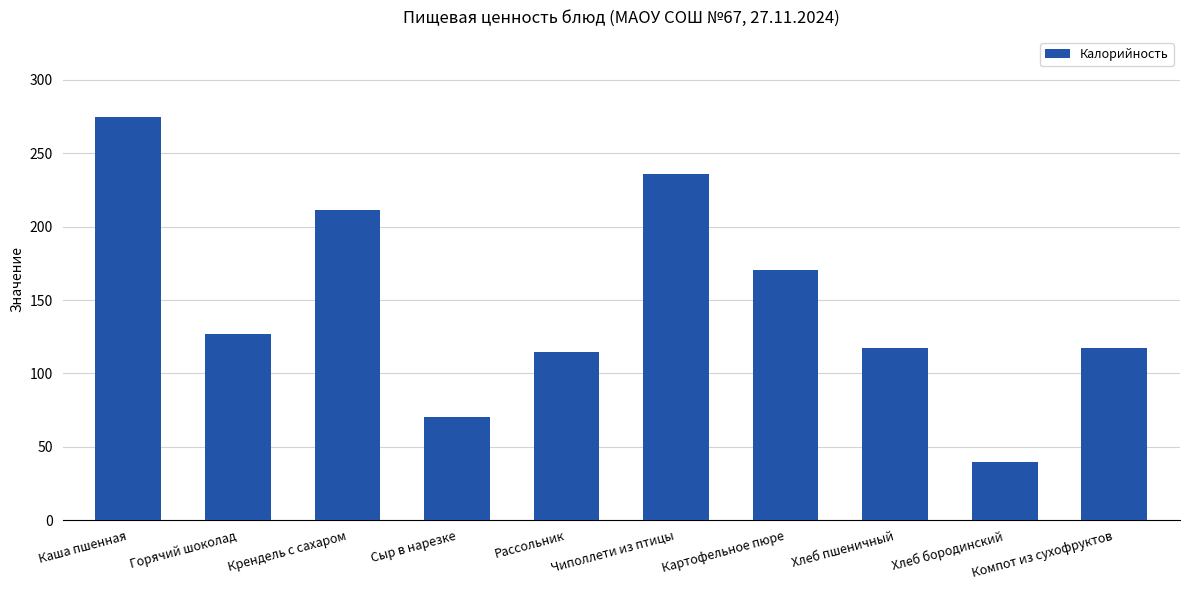

What is the minimum value shown in the chart?

39.6